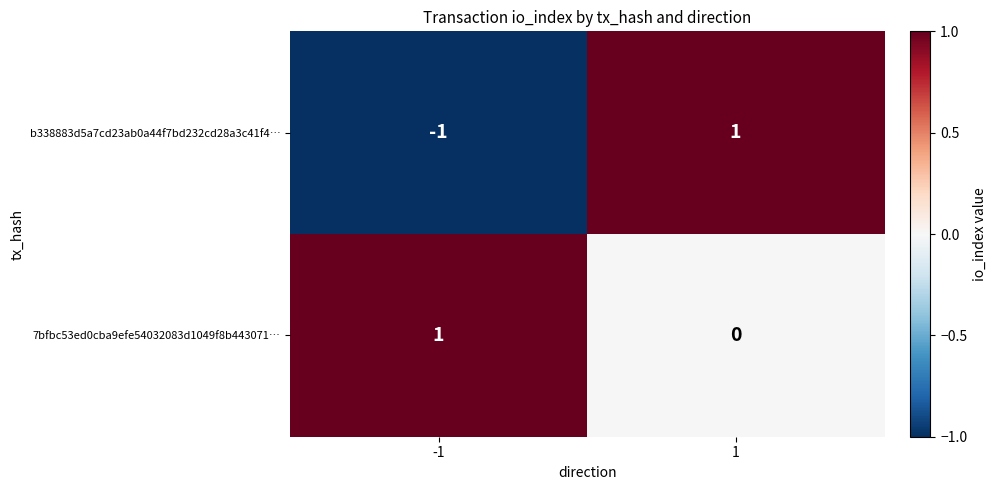

Reading left to right, what are all the values shown in this chart?

b338883d5a7cd23ab0a44f7bd232cd28a3c41f4…: -1=-1	1=1
7bfbc53ed0cba9efe54032083d1049f8b443071…: -1=1	1=0